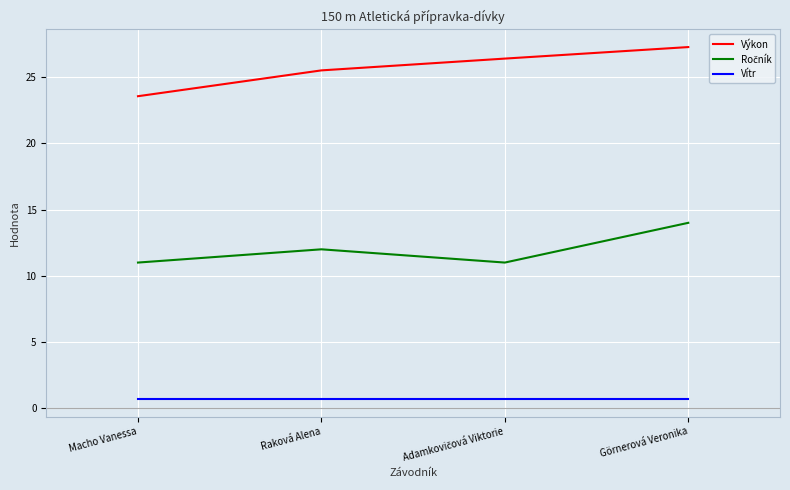

Does the chart display data point markers on the line(s)?

No